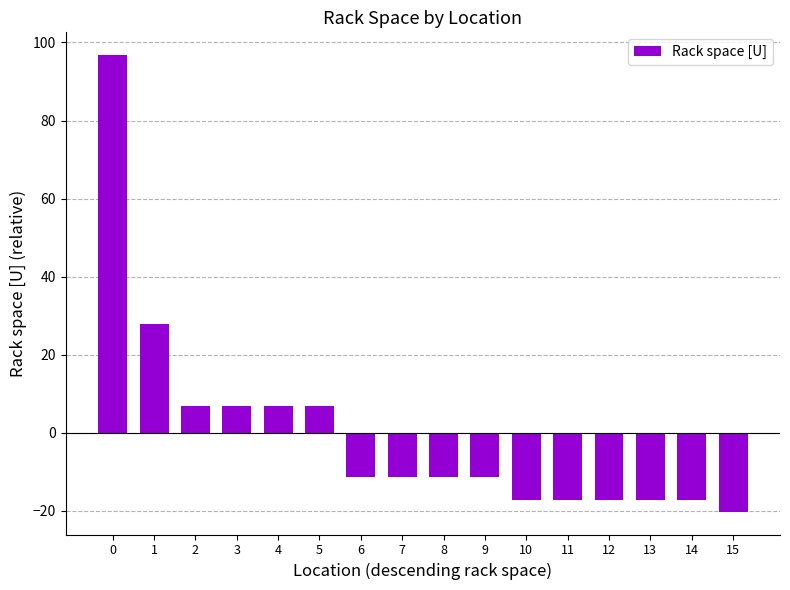

Which has a higher value, 15 or 10?

10